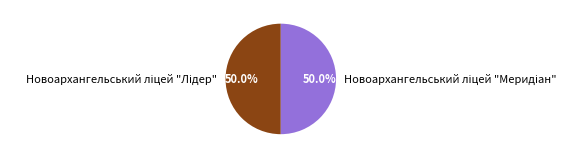

To the nearest percent, what percentage of the pie is Новоархангельський ліцей "Лідер"?

50%